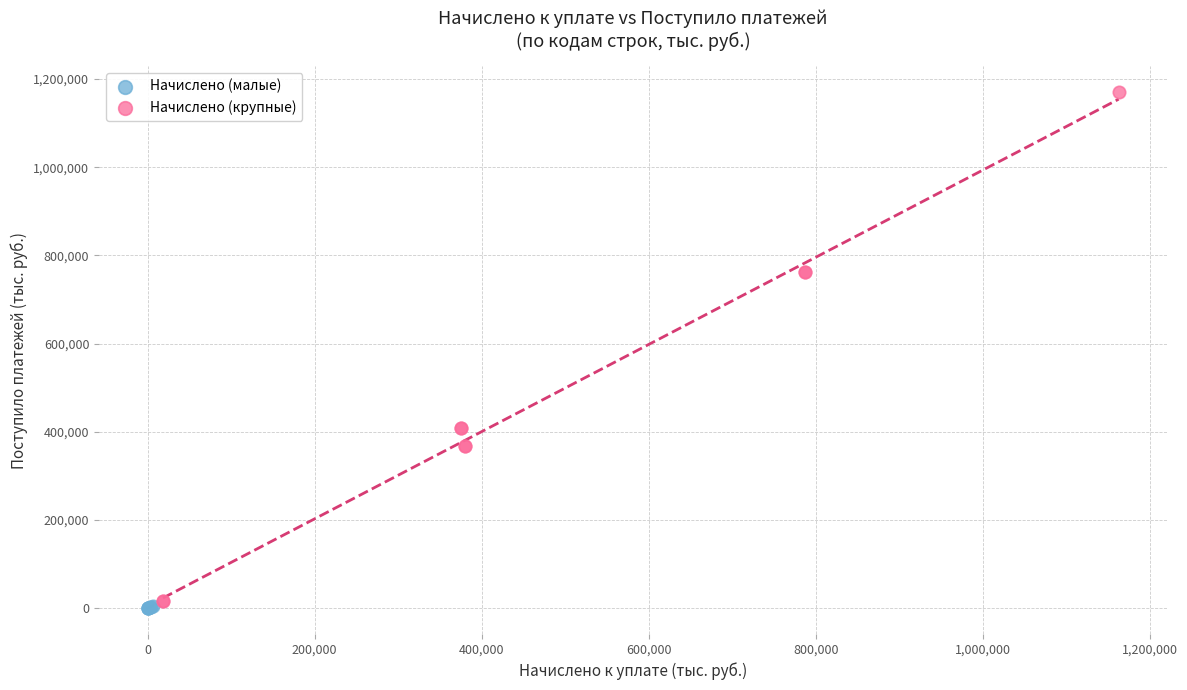

What are all the series names shown in the legend?

Начислено (малые), Начислено (крупные)